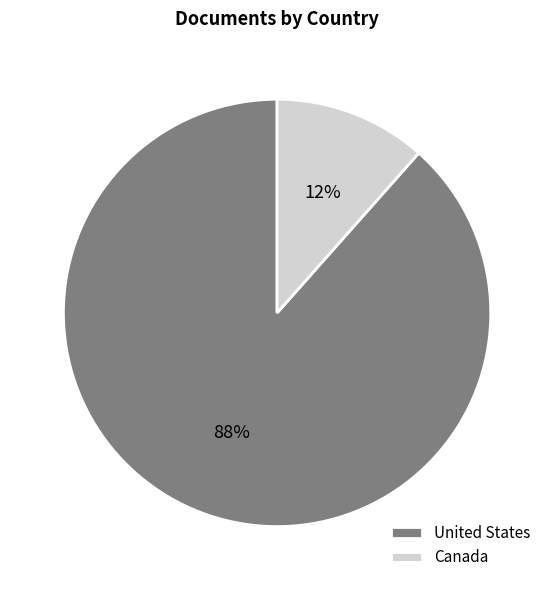

Combined, do Canada and United States account for over 50%?

Yes